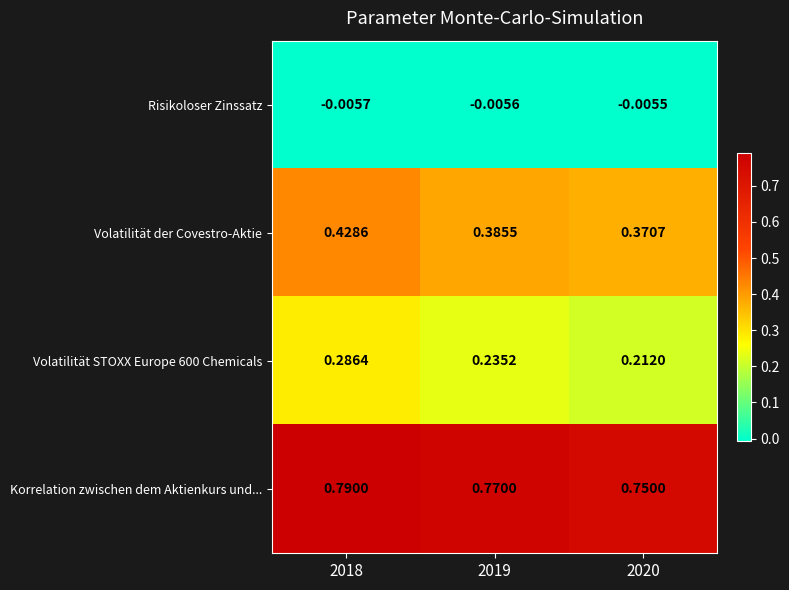

Count the number of categories in the chart.

3